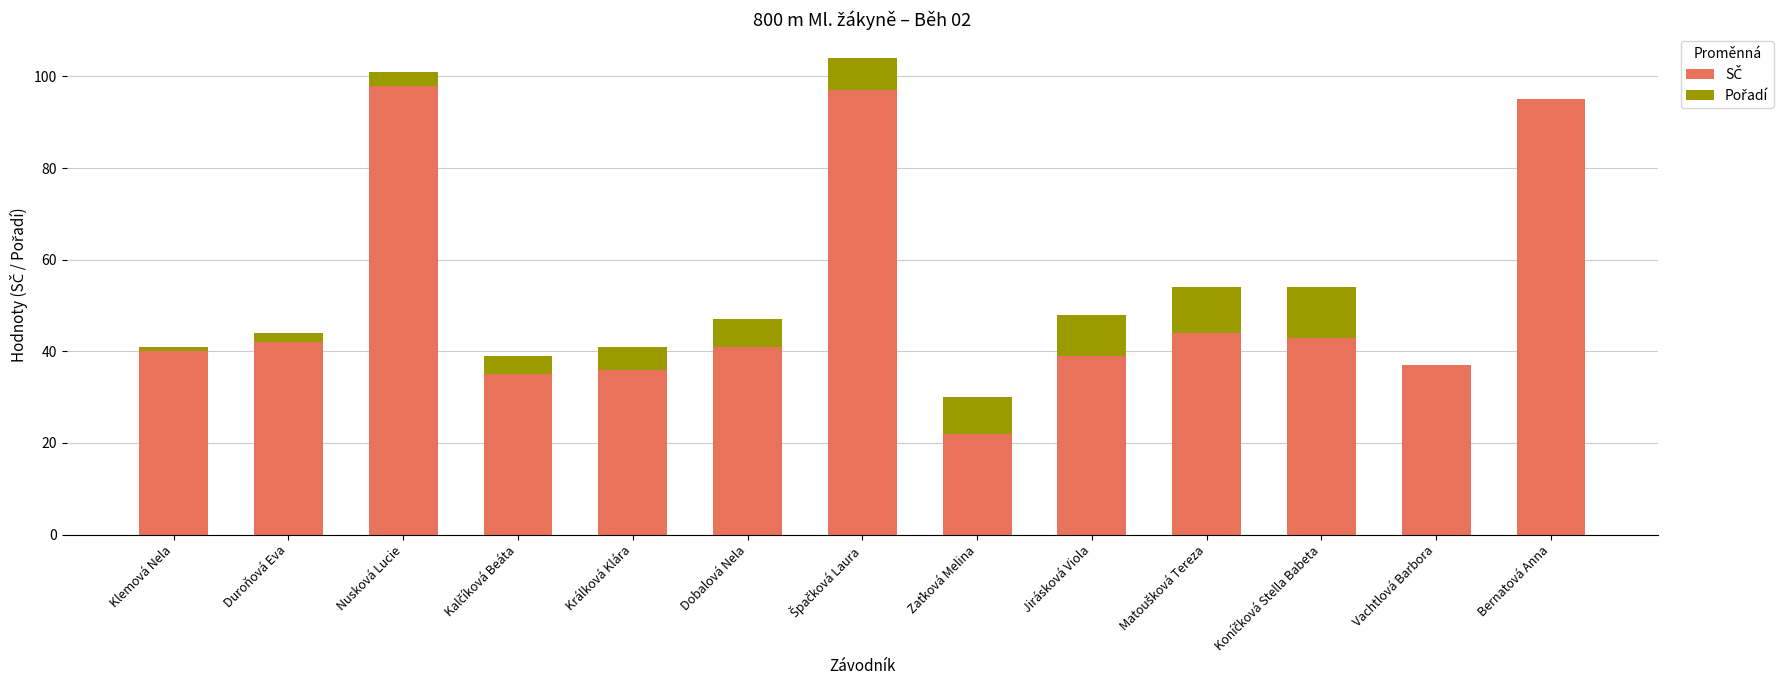

What is the total value across all series at Dobalová Nela?

47